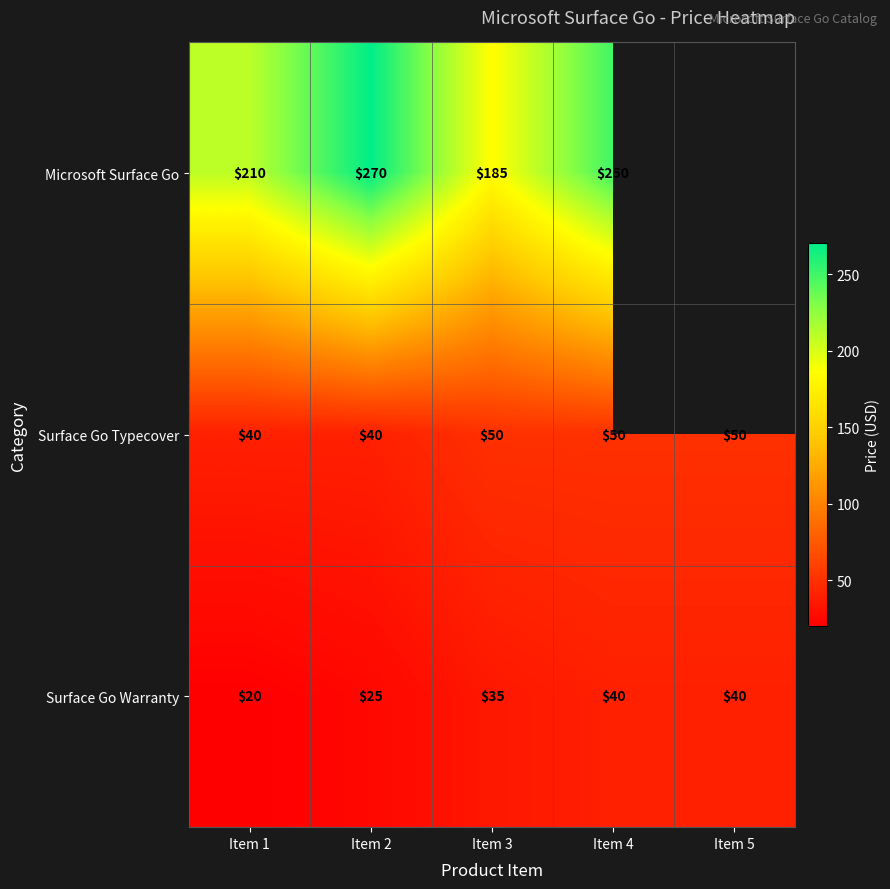

Count the Surface Go Warranty values in the range 25 to 40.

4